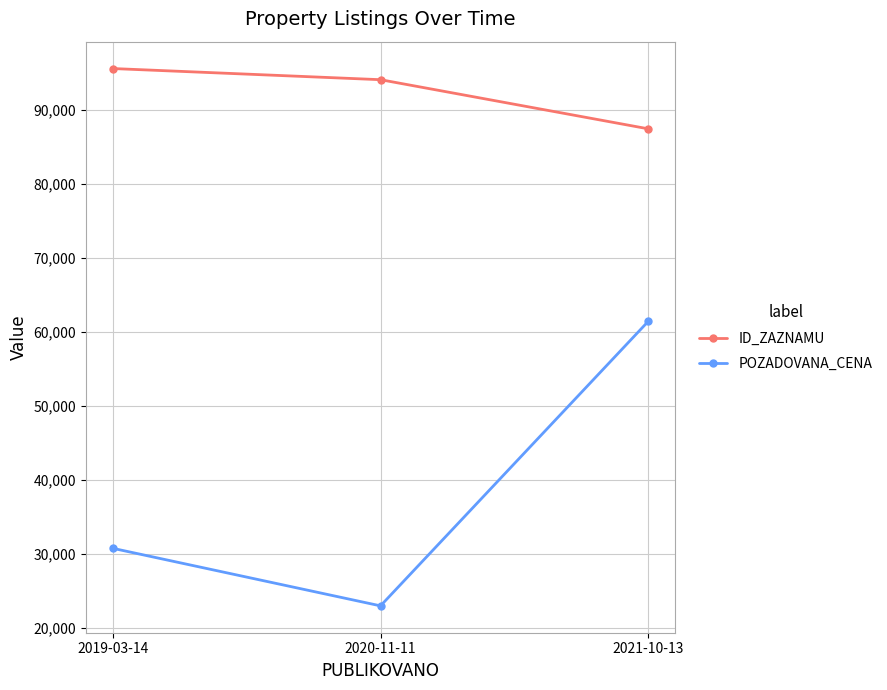

Reading left to right, list all the values displayed in this chart.

ID_ZAZNAMU: 2019-03-14=95538	2020-11-11=94031	2021-10-13=87398
POZADOVANA_CENA: 2019-03-14=30770	2020-11-11=23000	2021-10-13=61420